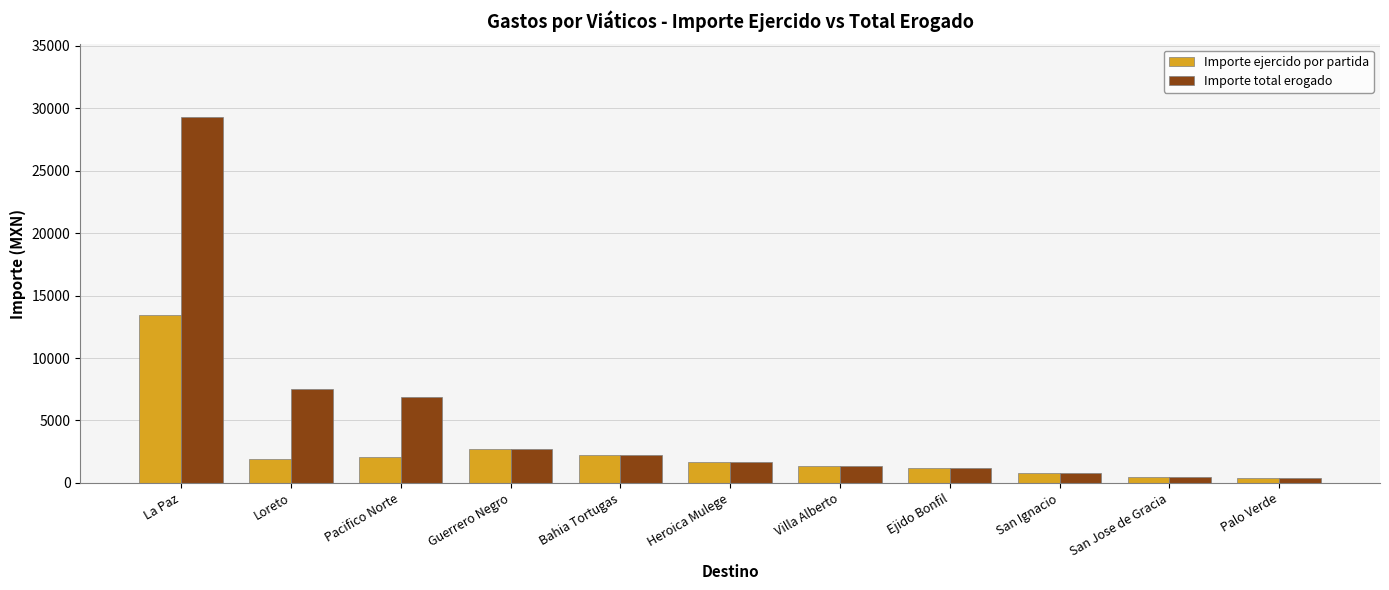

What is the minimum value for Importe total erogado?

400